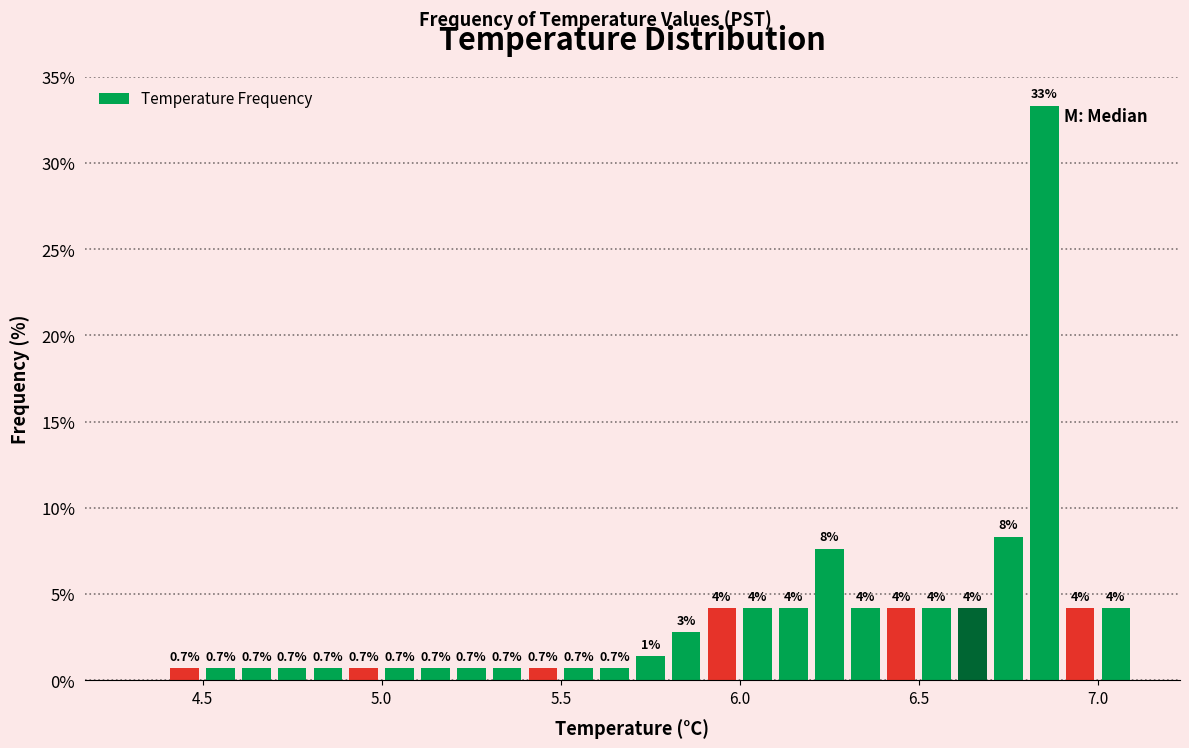

Around what value on the x-axis is the tallest bar? Give the approximate position of its centre, as read against the axis.

6.85